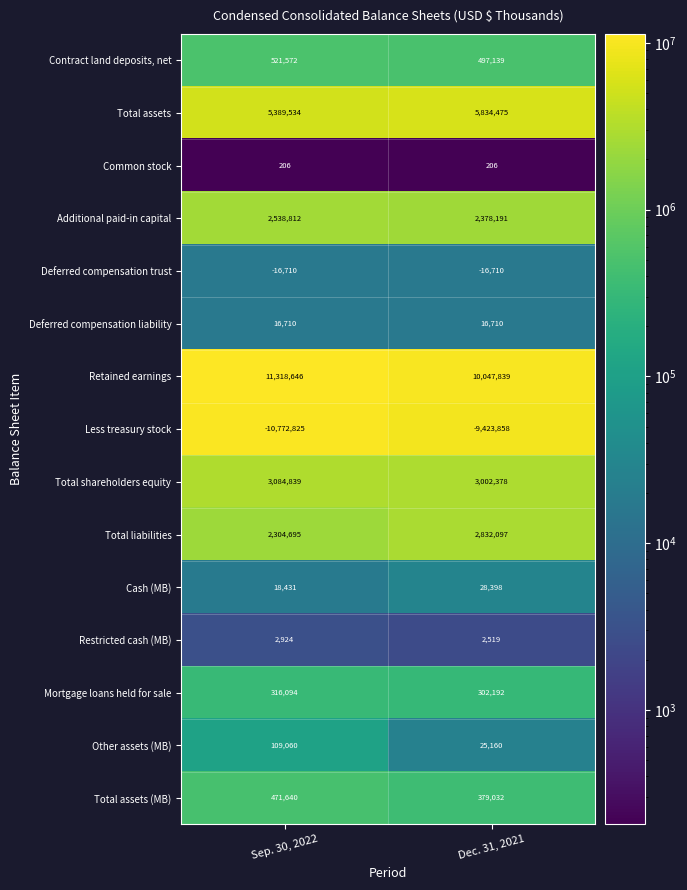

What is the difference between the maximum and minimum values in the Mortgage loans held for sale series?

13902